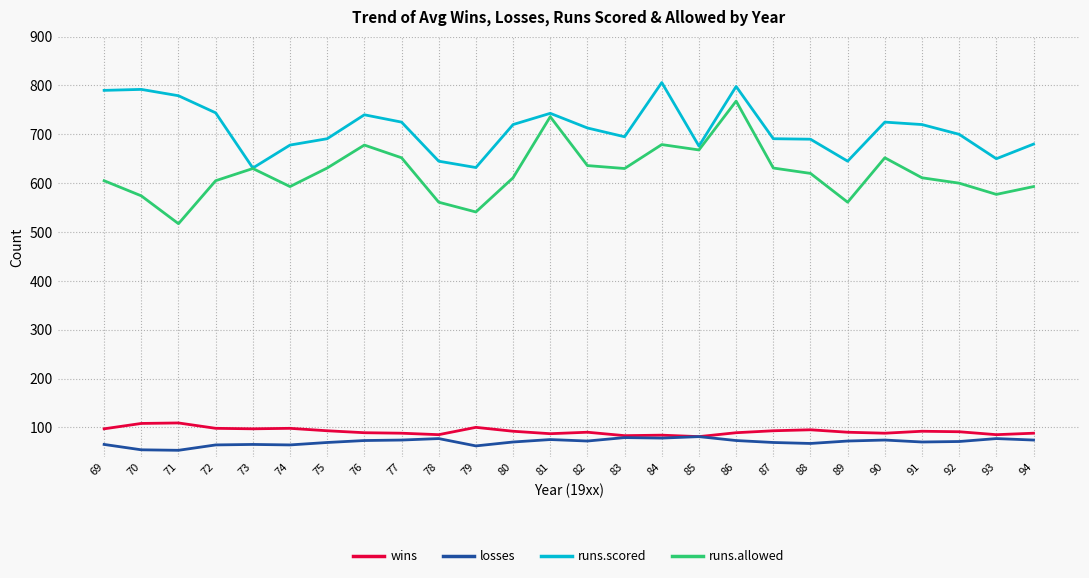

What is the difference between the runs.allowed values at 92 and 79?

59